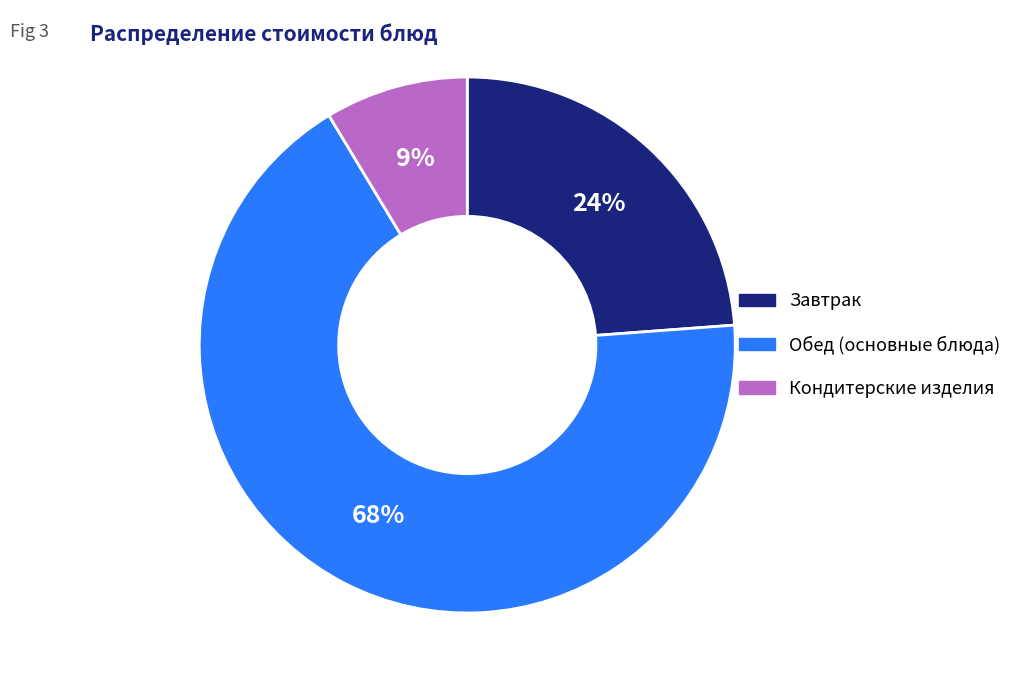

Is there a majority slice in this chart?

Yes